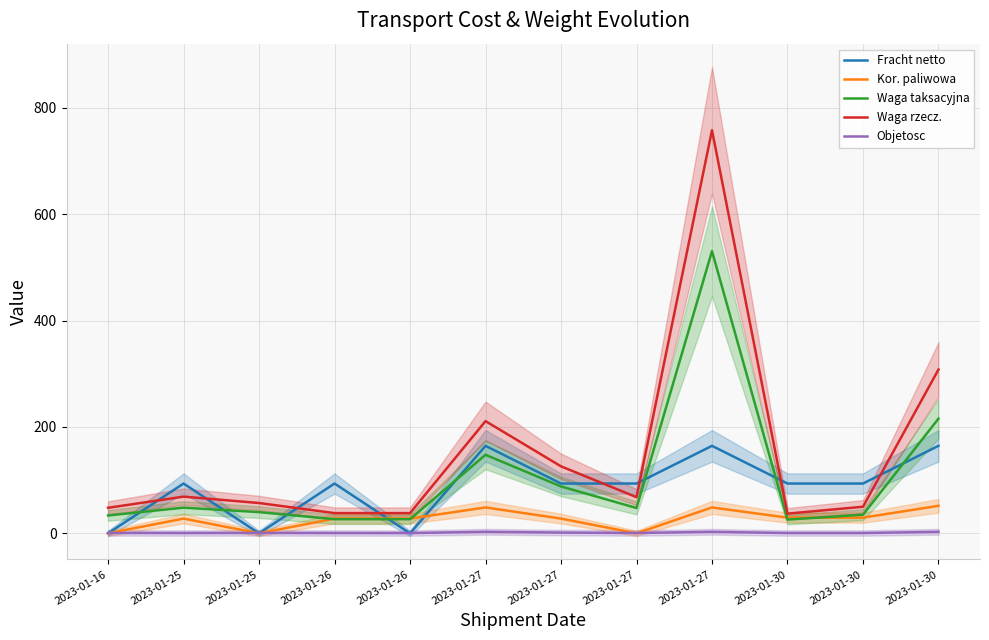

At which category does Kor. paliwowa reach its first local valley?

2023-01-25